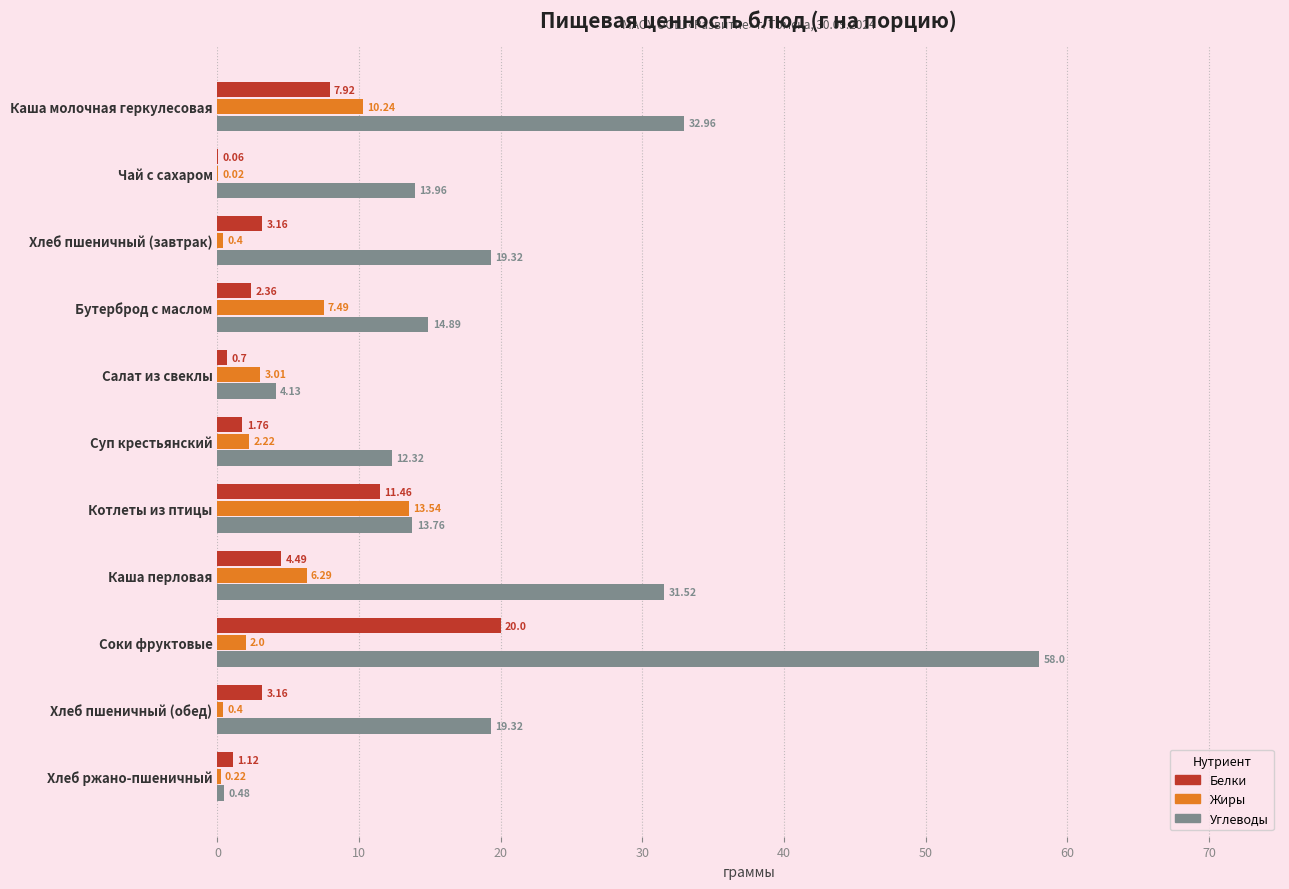

Which series has the largest total across all categories?

Углеводы